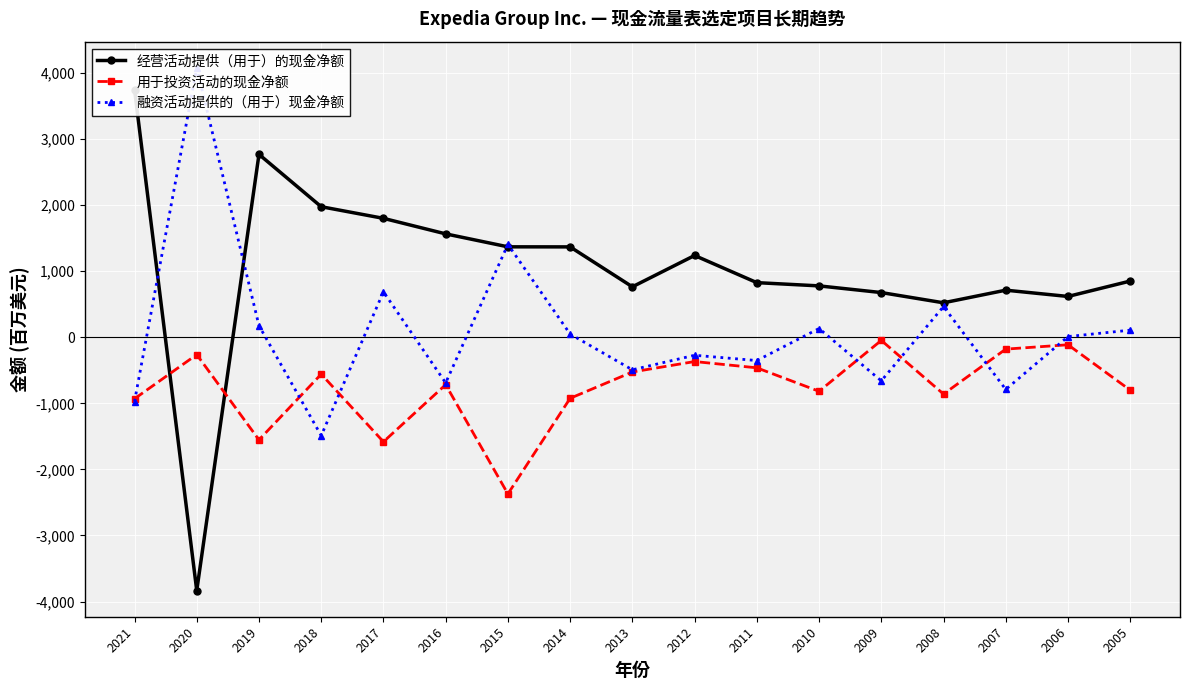

Rank the series at 2018 from lowest to highest value.

融资活动提供的（用于）现金净额, 用于投资活动的现金净额, 经营活动提供（用于）的现金净额